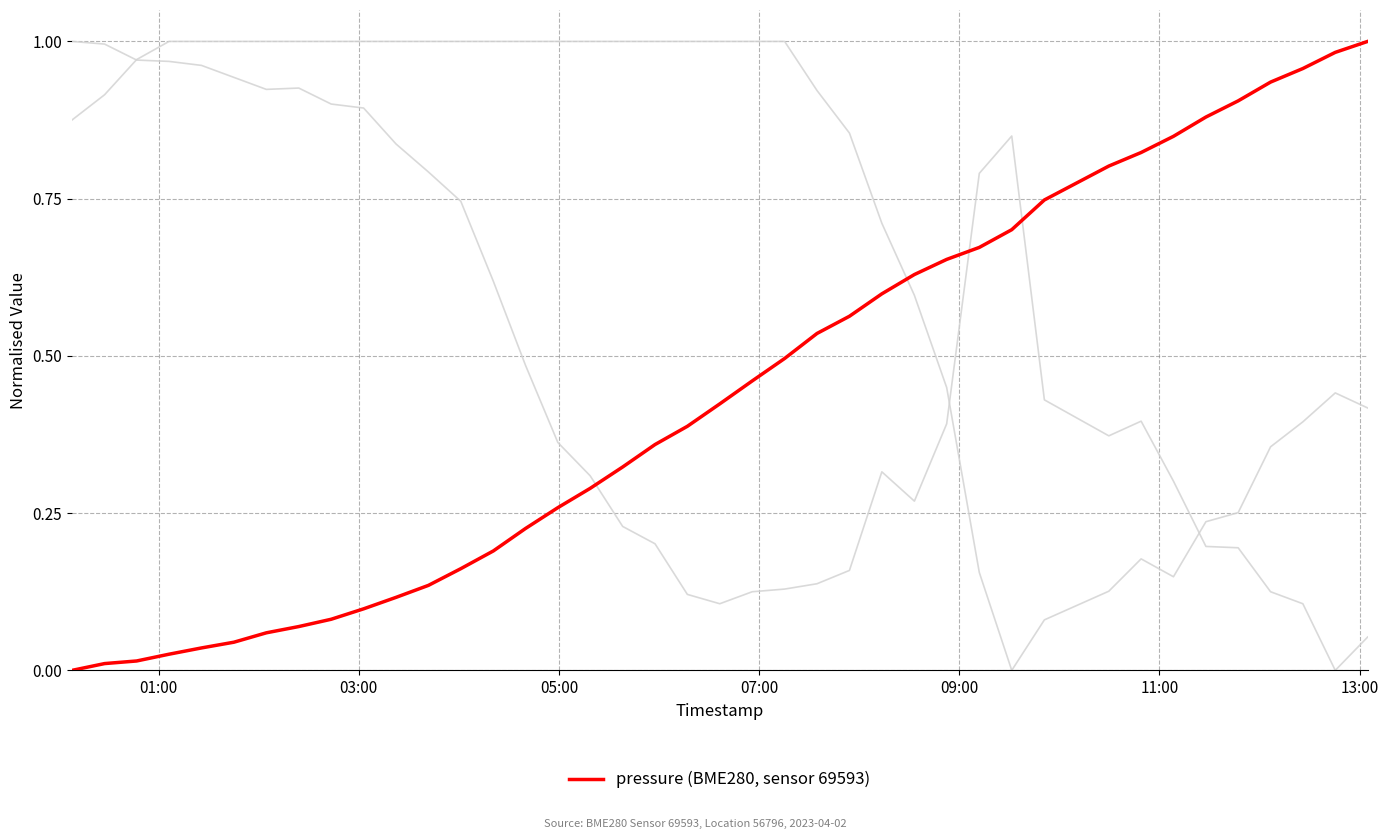

Reading right to left, extract all data points from this chart.

temperature: 0.1	0.0	0.1	0.1	0.2	0.2	0.3	0.4	0.4	0.4	0.8	0.8	0.4	0.3	0.3	0.2	0.1	0.1	0.1	0.1	0.1	0.2	0.2	0.3	0.4	0.5	0.6	0.7	0.8	0.8	0.9	0.9	0.9	0.9	0.9	1.0	1.0	1.0	1.0	1.0
humidity: 0.4	0.4	0.4	0.4	0.3	0.2	0.1	0.2	0.1	0.1	0.0	0.2	0.4	0.6	0.7	0.9	0.9	1.0	1.0	1.0	1.0	1.0	1.0	1.0	1.0	1.0	1.0	1.0	1.0	1.0	1.0	1.0	1.0	1.0	1.0	1.0	1.0	1.0	0.9	0.9
pressure: 1.0	1.0	1.0	0.9	0.9	0.9	0.8	0.8	0.8	0.7	0.7	0.7	0.7	0.6	0.6	0.6	0.5	0.5	0.5	0.4	0.4	0.4	0.3	0.3	0.3	0.2	0.2	0.2	0.1	0.1	0.1	0.1	0.1	0.1	0.0	0.0	0.0	0.0	0.0	0.0